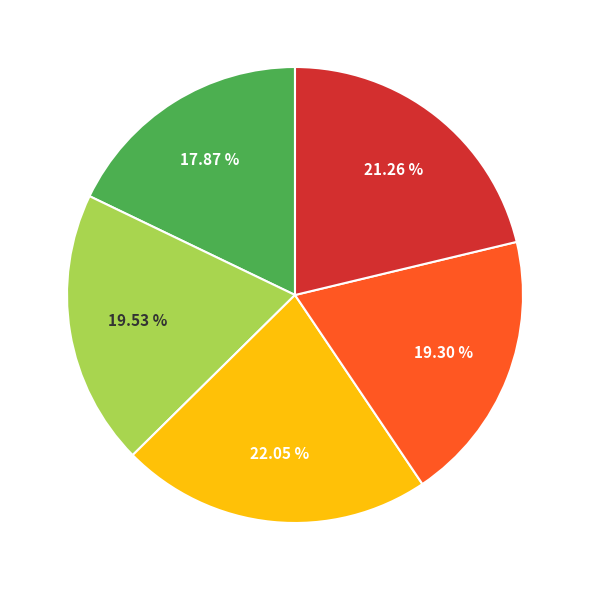

How many segments does this pie chart have?

5